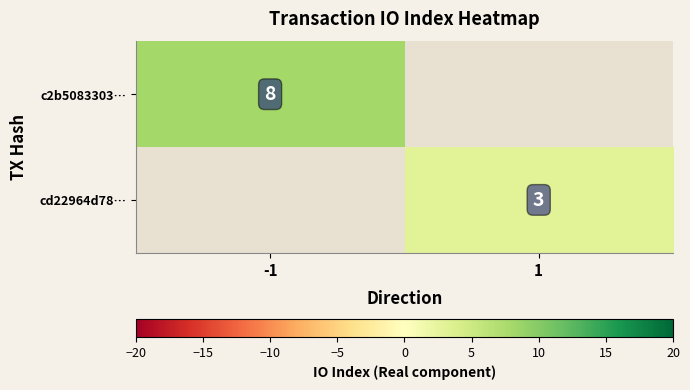

True or false: cd22964d78… has a value of 3 at 1.

True